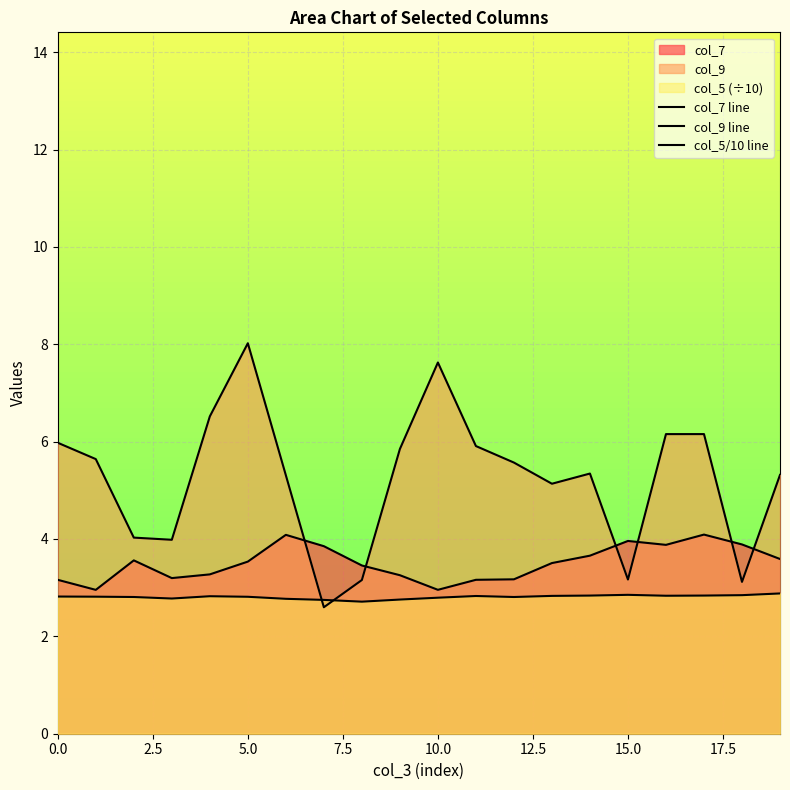

How many lines are shown in the chart?

3